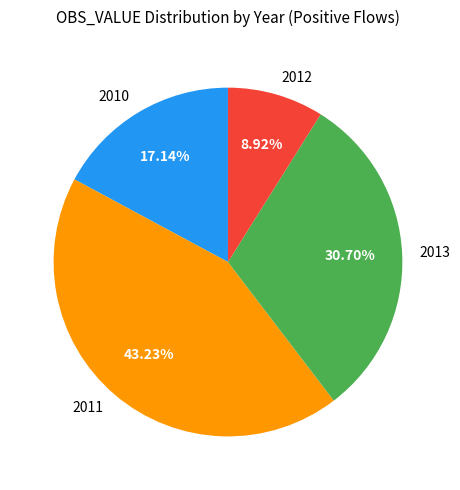

Combined, do 2013 and 2011 account for over 50%?

Yes